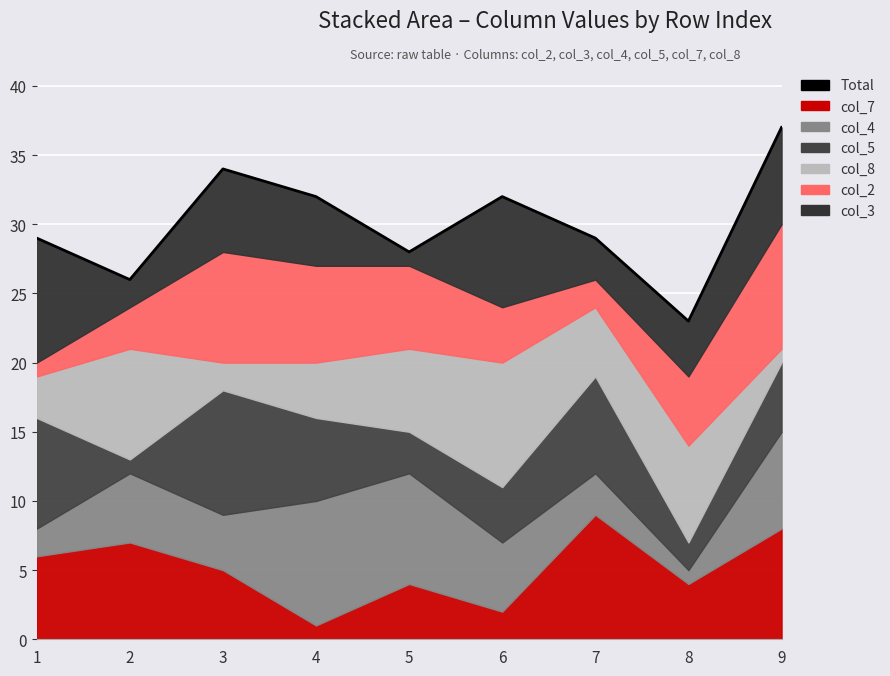

What is the minimum value shown in the chart?

23